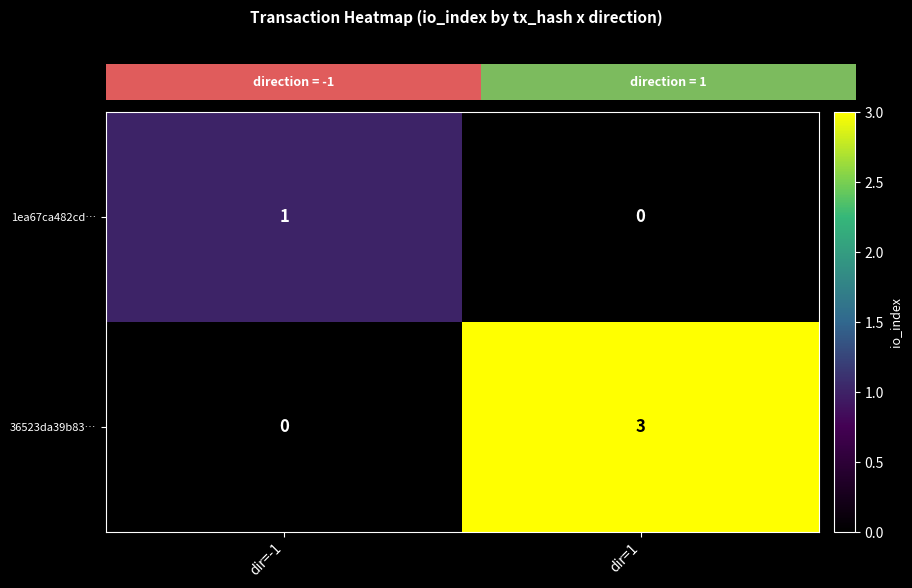

What is the sum of all 36523da39b83… values?

3